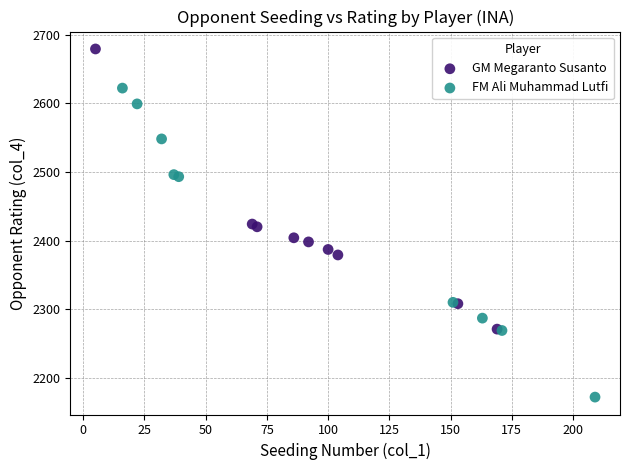

What are all the series names shown in the legend?

GM Megaranto Susanto, FM Ali Muhammad Lutfi